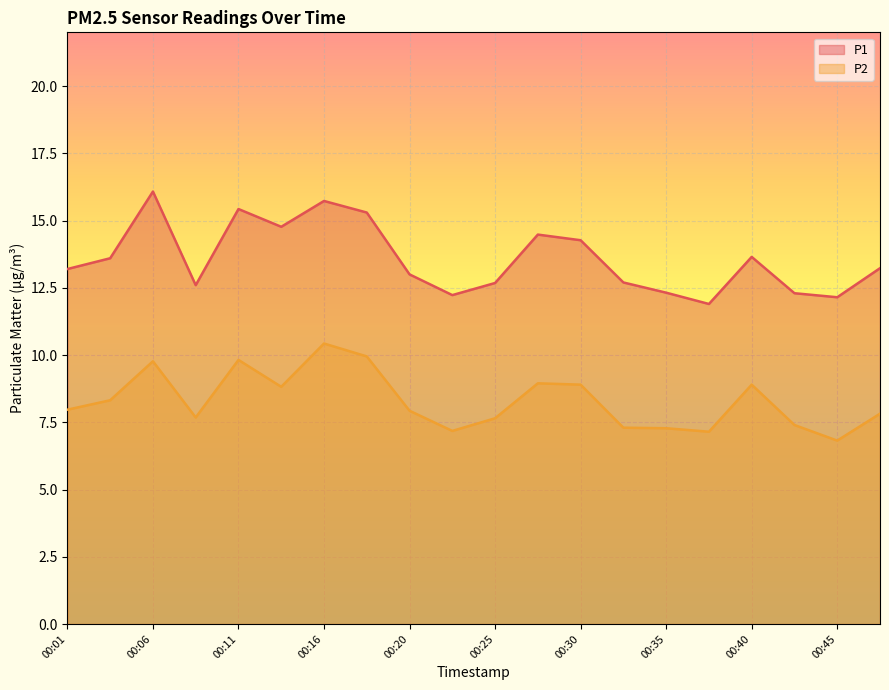

Reading left to right, list all the values displayed in this chart.

P1: 13.2	13.6	16.1	12.6	15.4	14.8	15.7	15.3	13.0	12.2	12.7	14.5	14.3	12.7	12.3	11.9	13.7	12.3	12.2	13.2
P2: 8.0	8.3	9.8	7.7	9.8	8.8	10.4	9.9	7.9	7.2	7.7	8.9	8.9	7.3	7.3	7.2	8.9	7.4	6.8	7.8